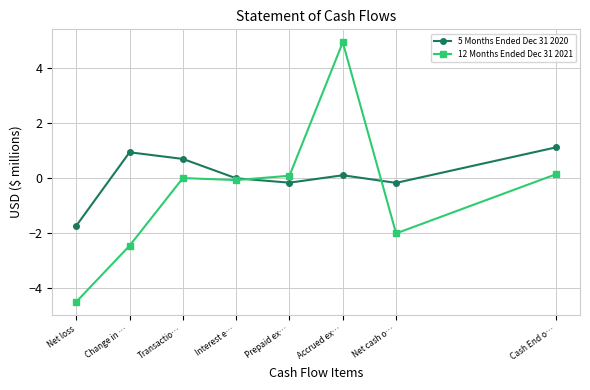

Which label corresponds to the largest value in the chart?

Accrued ex…